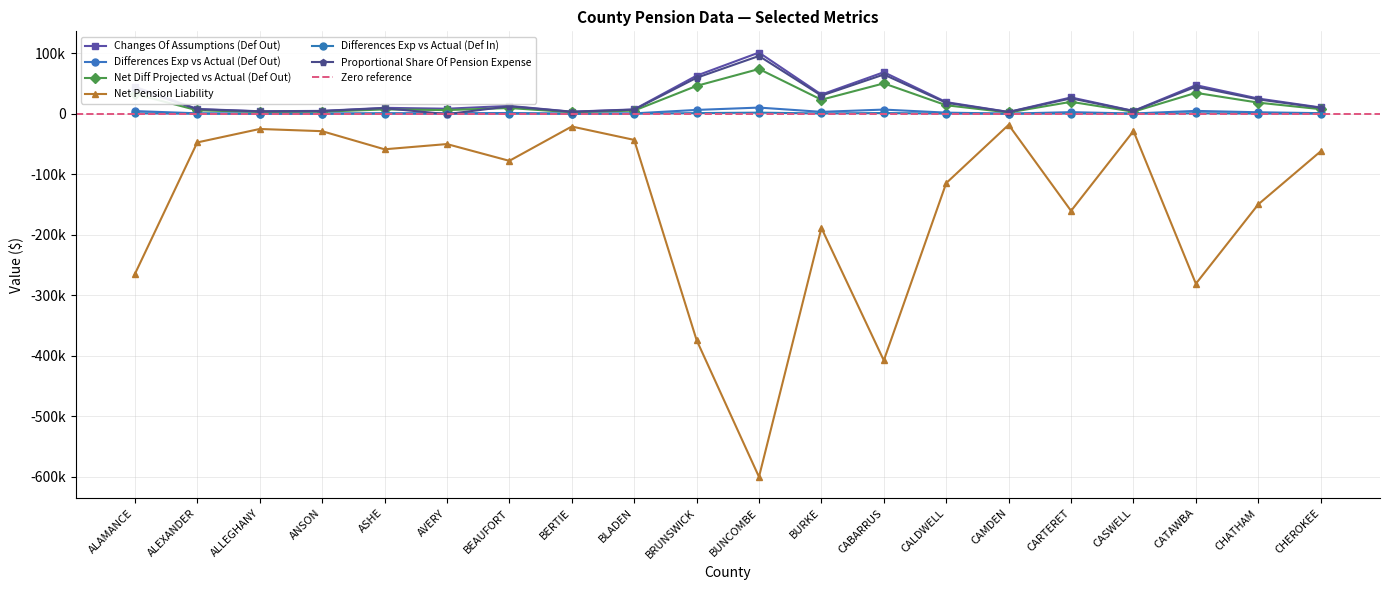

Count the number of data series in this chart.

6